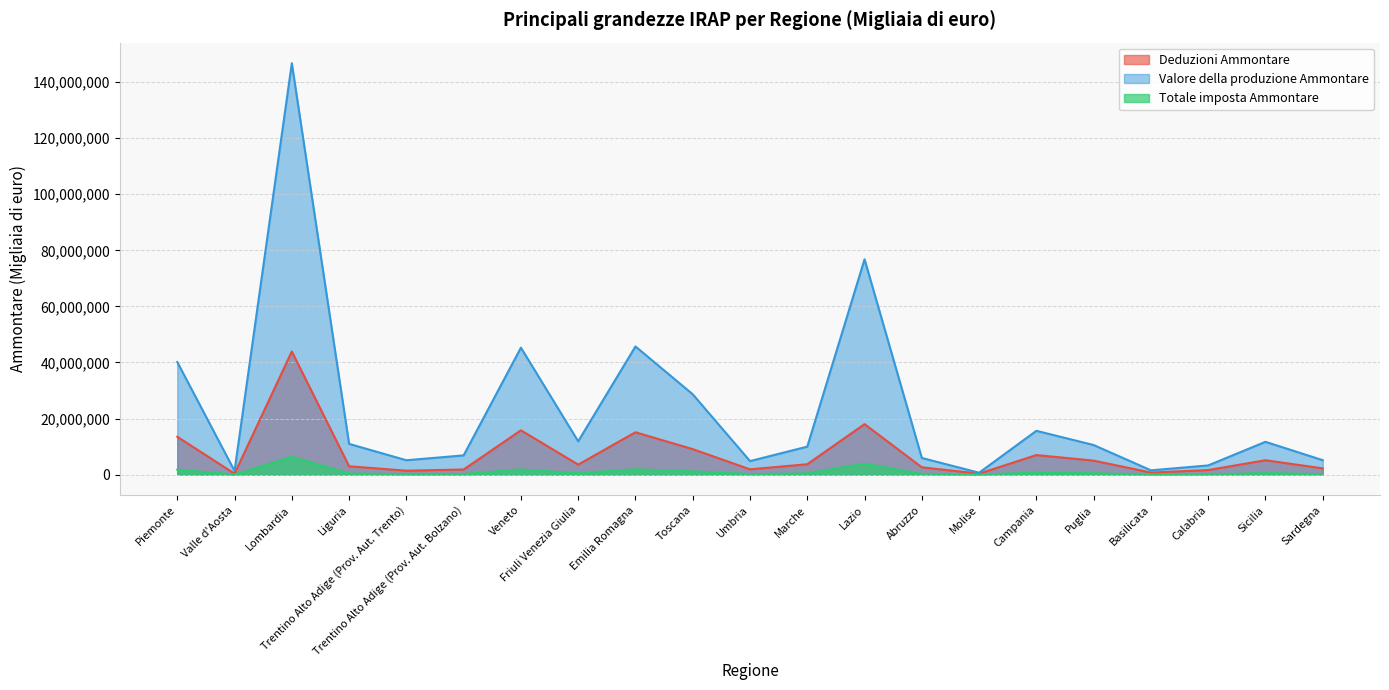

What value does the Valore della produzione Ammontare series have at Veneto?

45280915